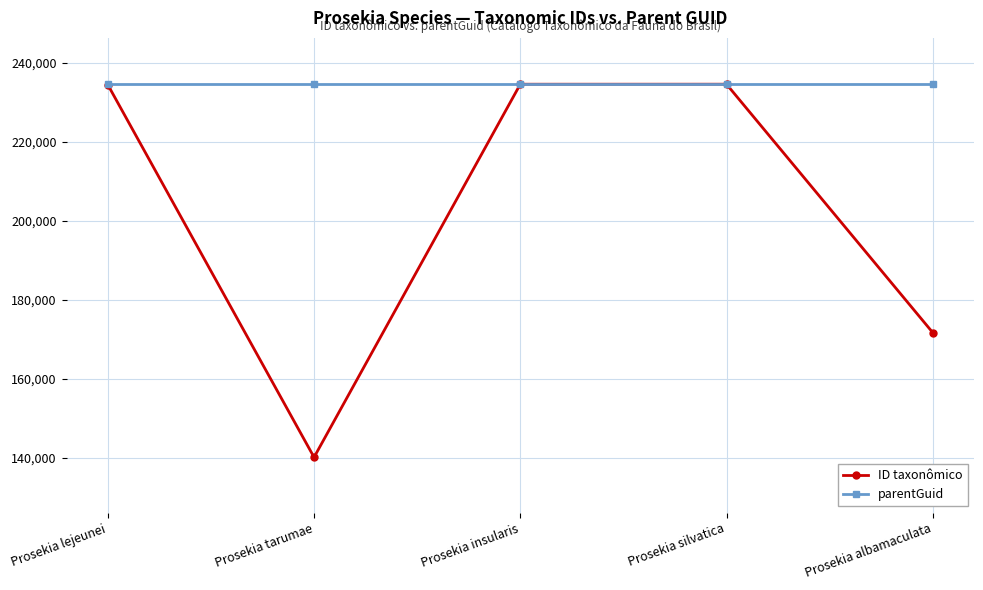

Which category has the lowest value across all series?

Prosekia tarumae